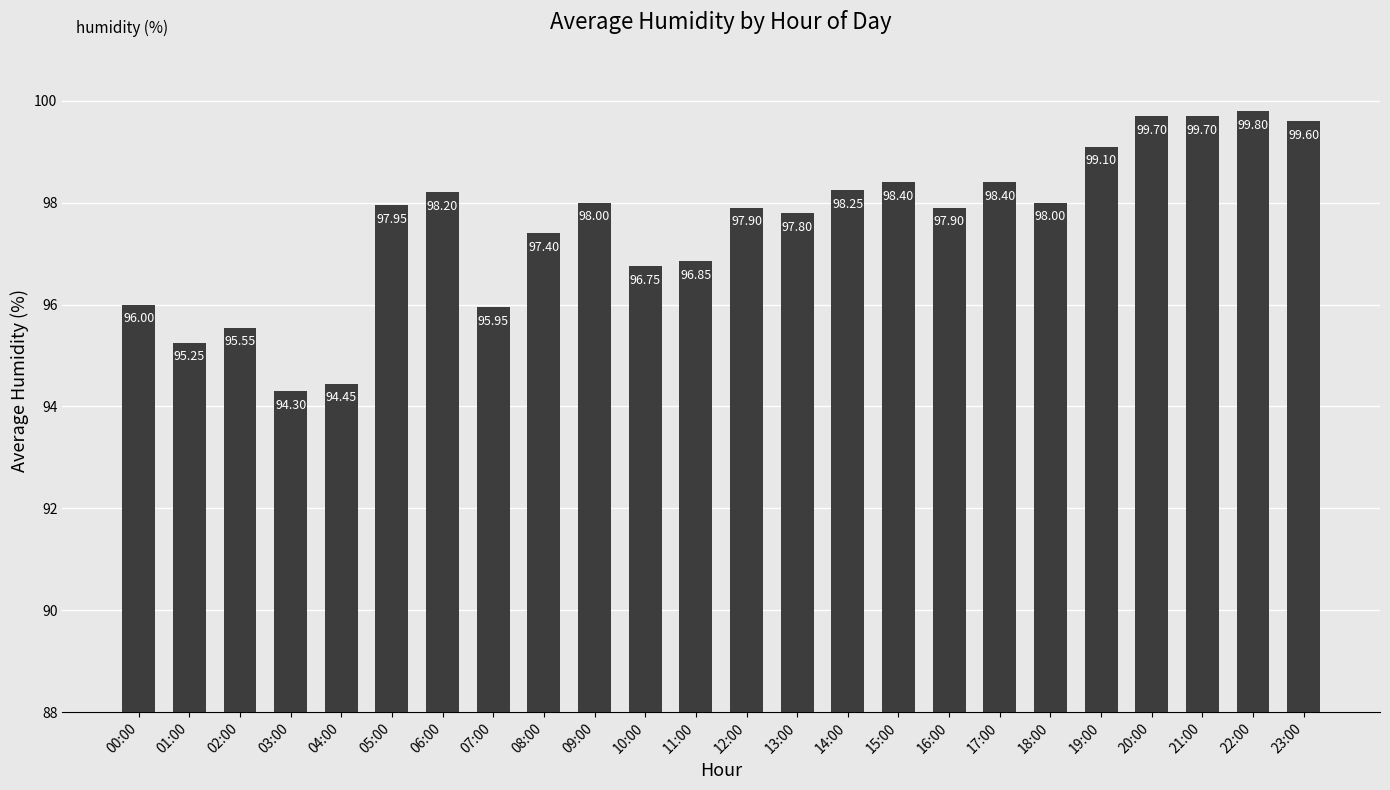

What is the sum of the values at 16:00 and 21:00?

197.6